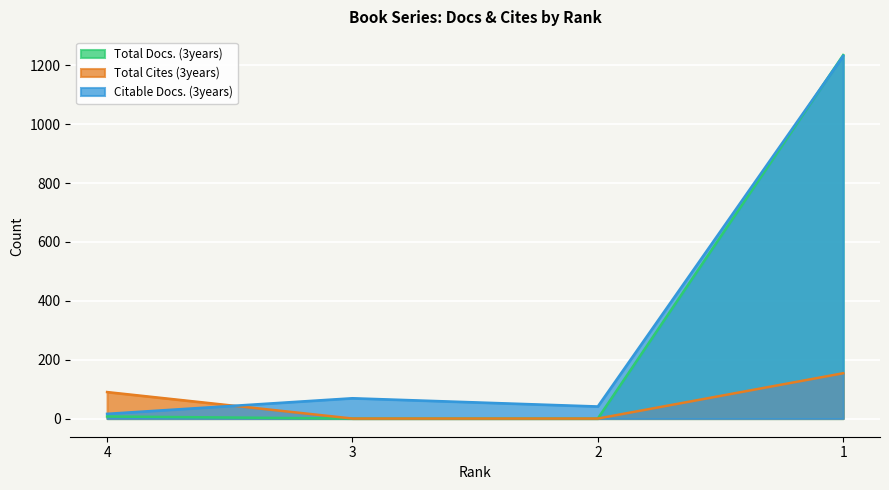

At which category is the sum across all series the highest?

1